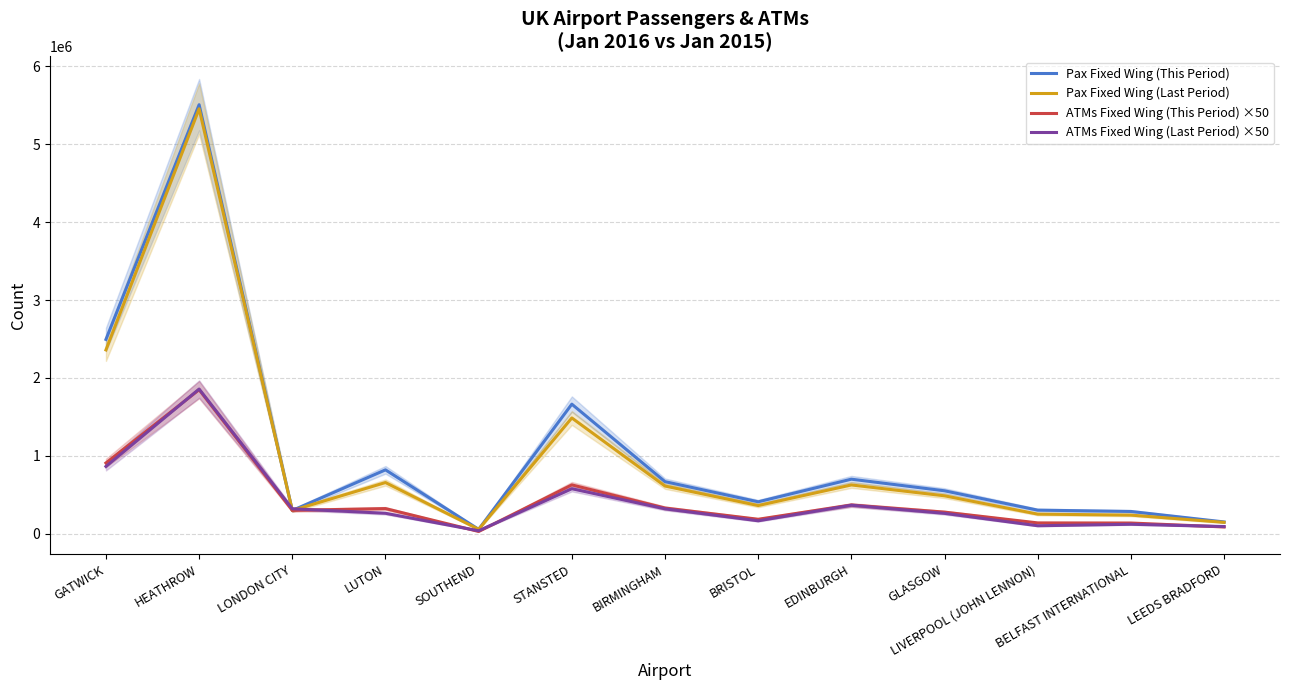

The value of Pax Fixed Wing (This Period) at LONDON CITY is 297157. True or false?

True